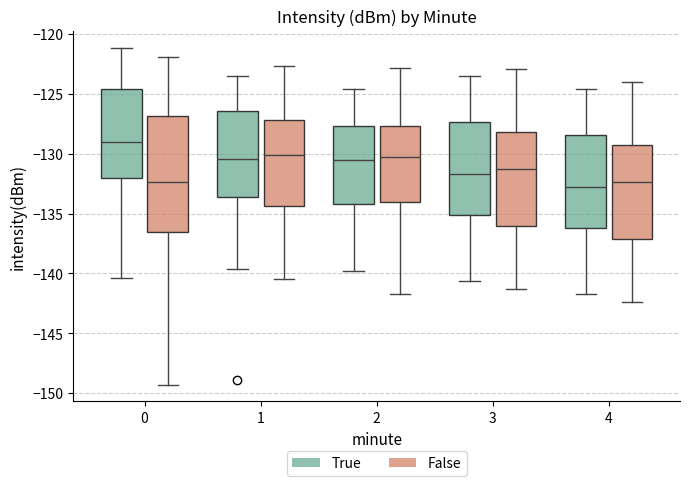

Reading left to right, transcribe this box plot: for each box, give where its median line is, the range the box spans, and where its two whiskers end, as read against the y-axis. The values are not printed on the chart, so give them approximately, as read against the axis.

0 (True): median -129.0, box -132.0 to -124.5, whiskers -140.5 to -121.0
0 (False): median -132.5, box -136.5 to -127.0, whiskers -149.5 to -122.0
1 (True): median -130.5, box -133.5 to -126.5, whiskers -139.5 to -123.5
1 (False): median -130.0, box -134.5 to -127.0, whiskers -140.5 to -122.5
2 (True): median -130.5, box -134.0 to -127.5, whiskers -140.0 to -124.5
2 (False): median -130.5, box -134.0 to -127.5, whiskers -141.5 to -123.0
3 (True): median -131.5, box -135.0 to -127.5, whiskers -140.5 to -123.5
3 (False): median -131.5, box -136.0 to -128.0, whiskers -141.5 to -123.0
4 (True): median -133.0, box -136.0 to -128.5, whiskers -141.5 to -124.5
4 (False): median -132.5, box -137.0 to -129.5, whiskers -142.5 to -124.0